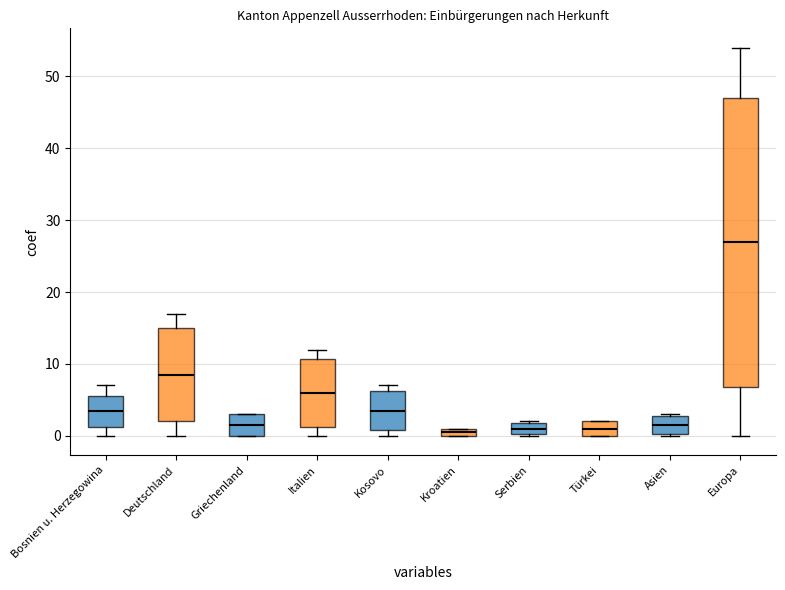

Which box is the tallest, from its lower edge to its upper edge?

Europa